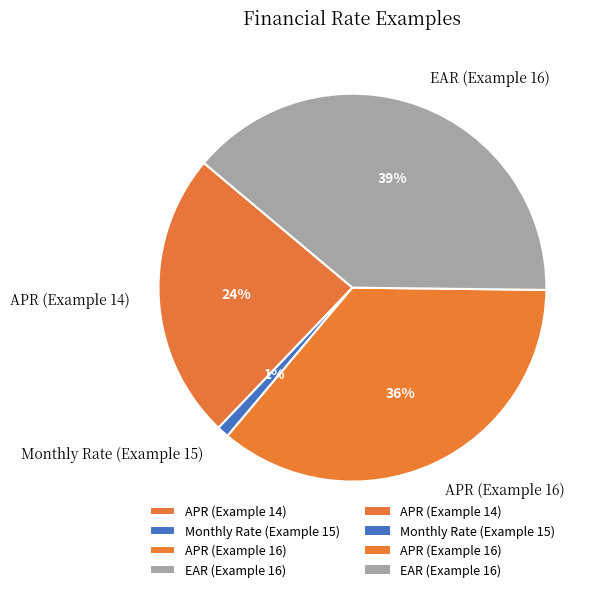

The EAR (Example 16) slice represents 39% of the pie. True or false?

True